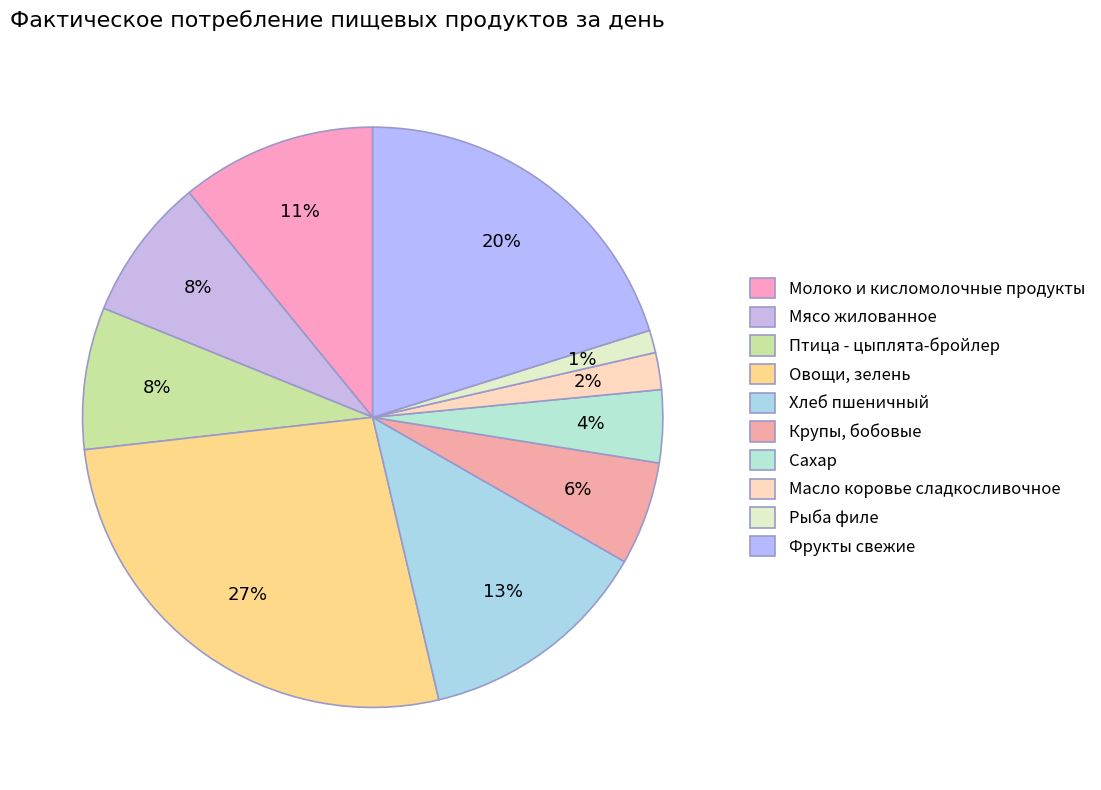

What is the largest slice in the pie chart?

Овощи, зелень